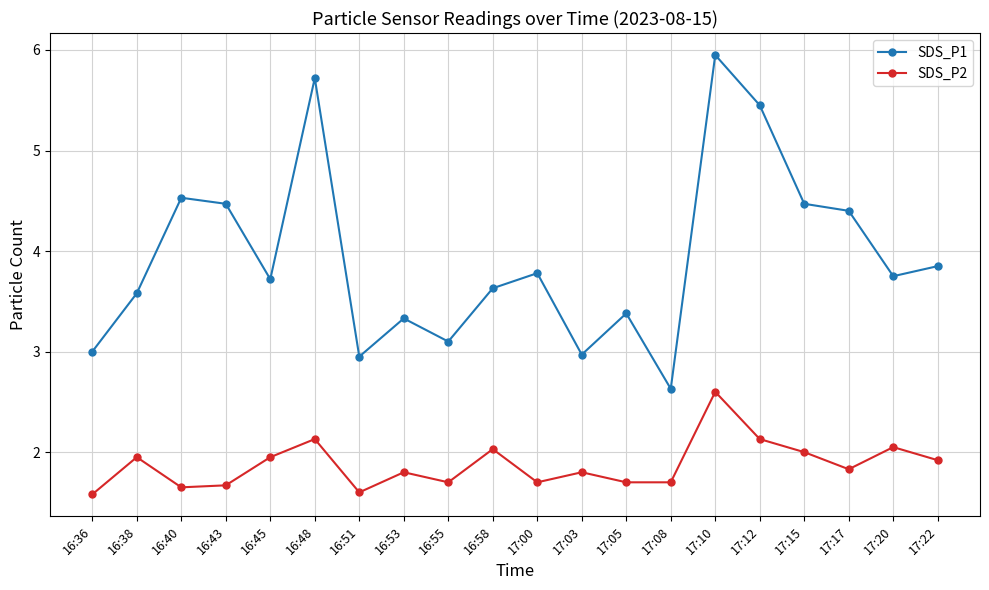

At 17:10, list the series in order from smallest to largest.

SDS_P2, SDS_P1